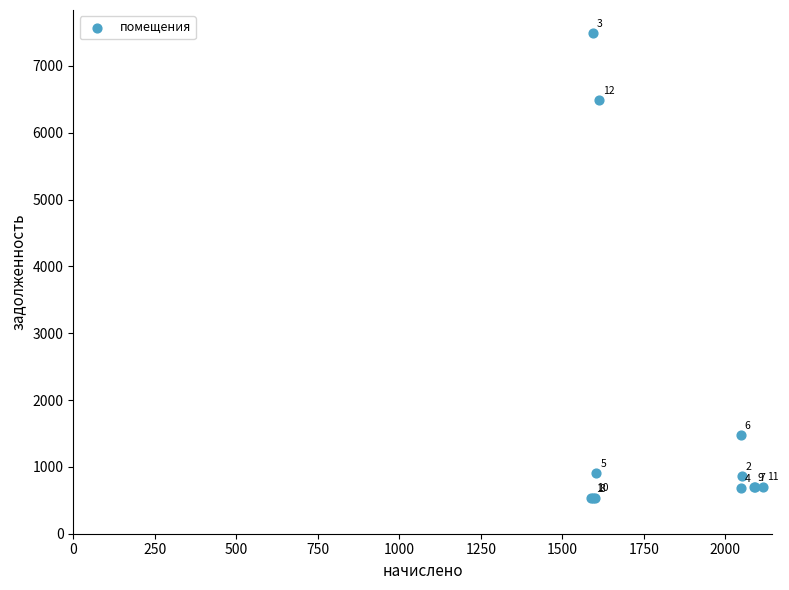

What Y value in the scatter plot is closest to 4008?

6488.3